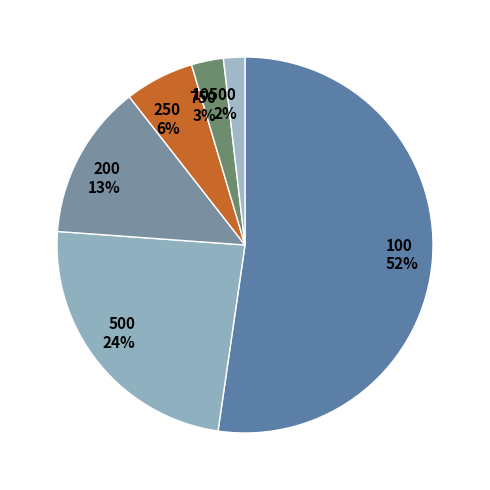

Which category accounts for the majority?

100